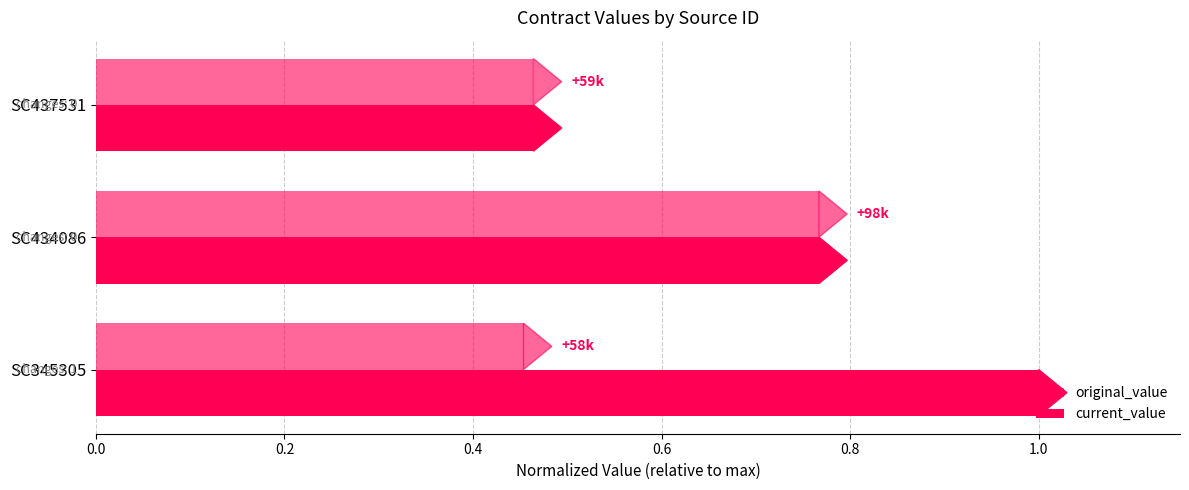

Count the number of categories in the chart.

3